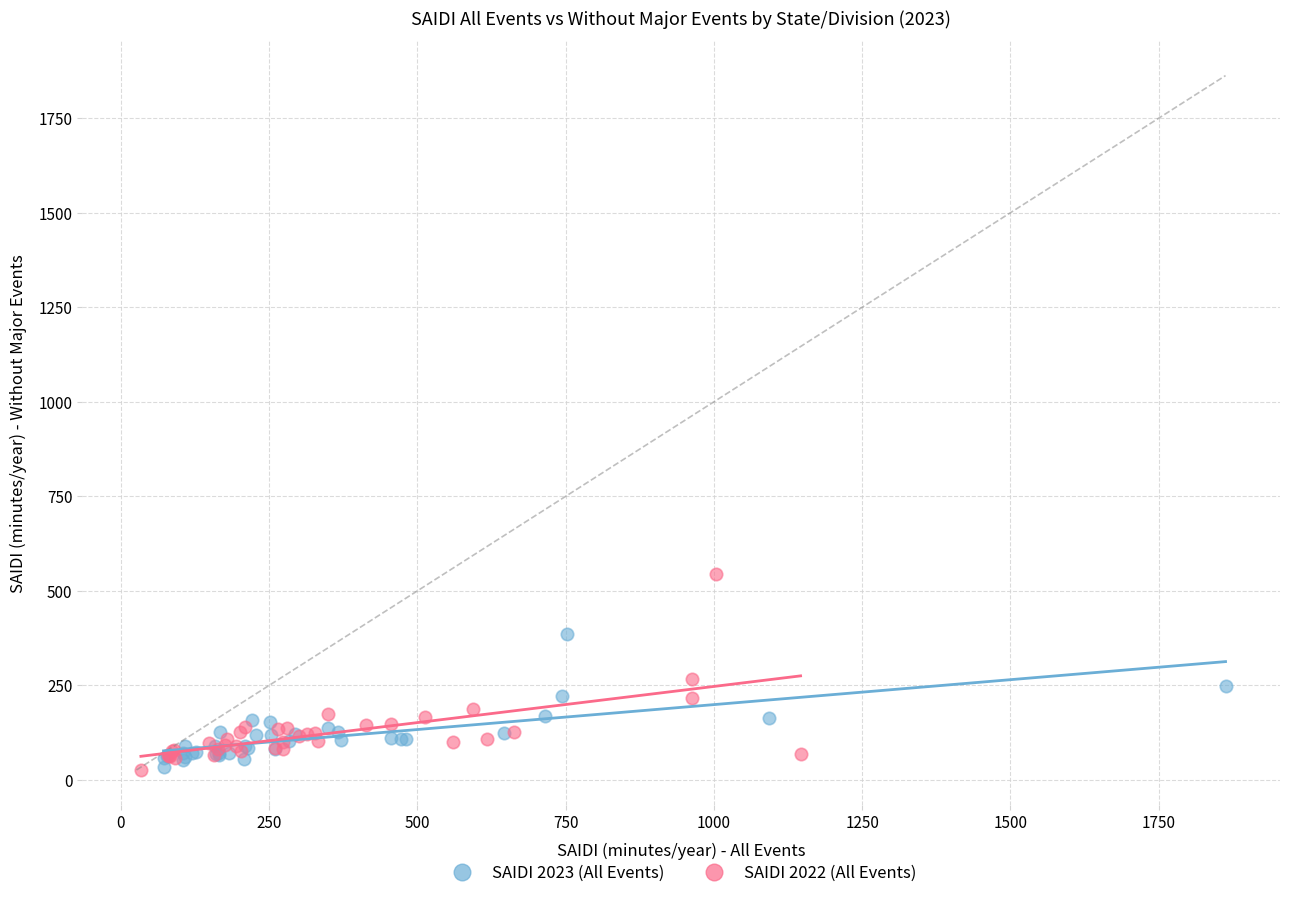

Which series has the widest spread of Y values?

SAIDI 2022 (All Events)